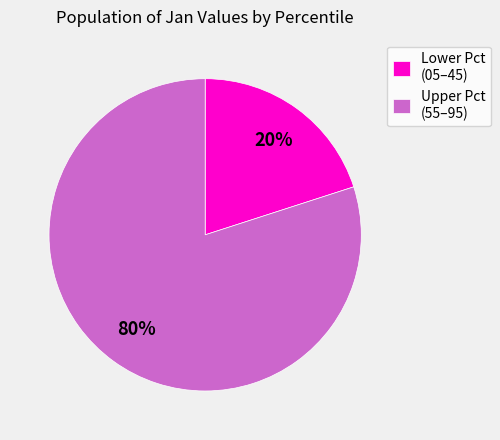

Rank the categories by value from highest to lowest.

Upper Pct (55–95), Lower Pct (05–45)